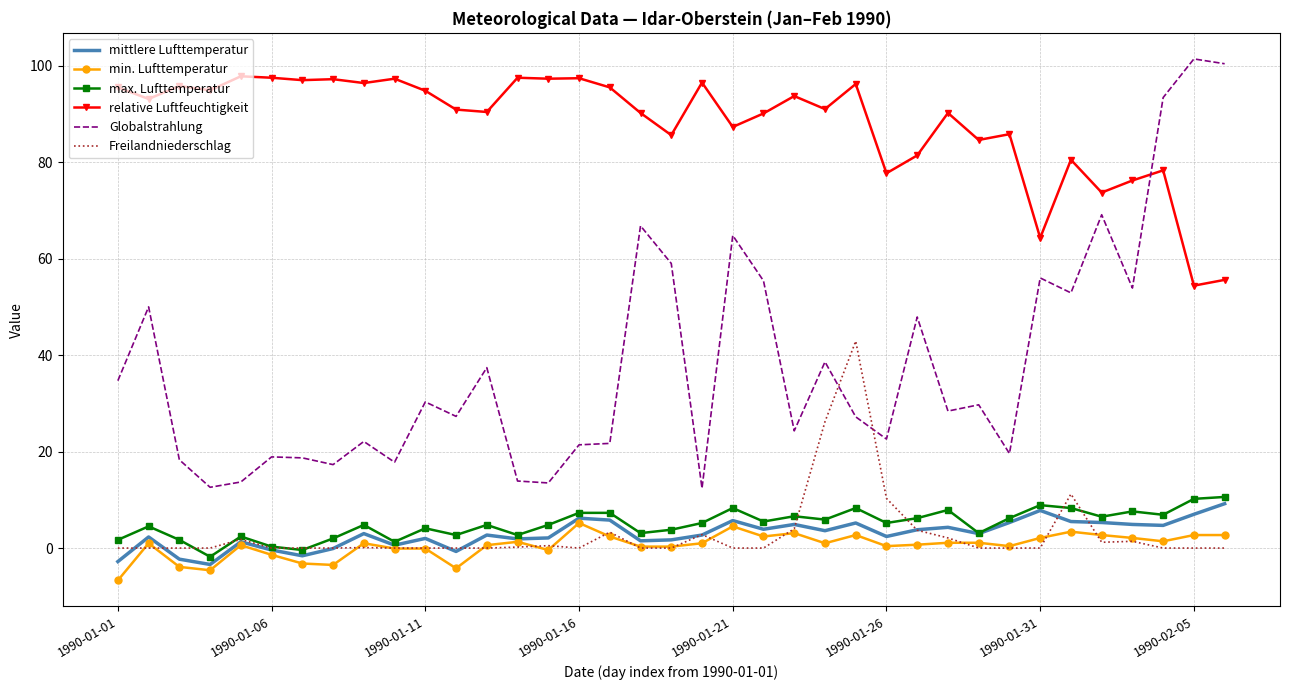

True or false: max. Lufttemperatur and relative Luftfeuchtigkeit cross at least once.

False